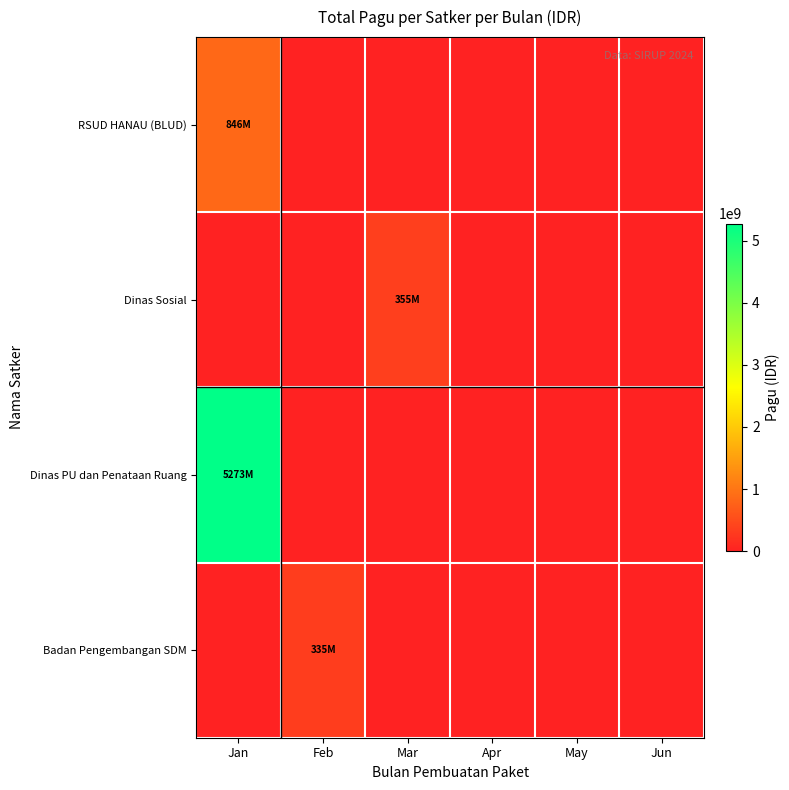

Which label corresponds to the smallest value in the chart?

Feb